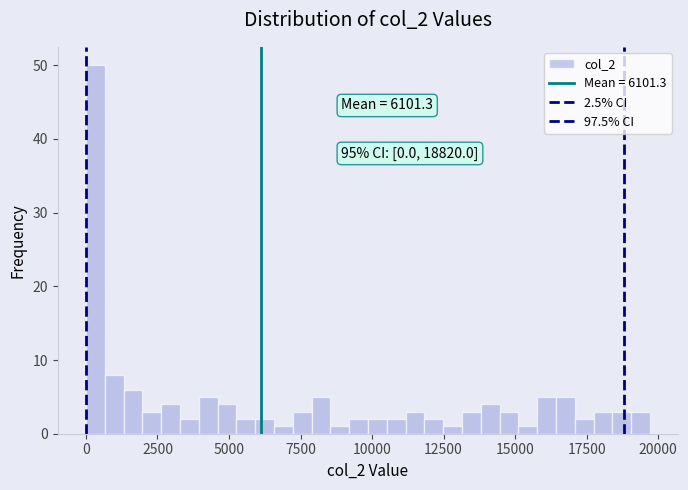

Read against the x-axis, roughly where is the centre of the tallest bar?

500